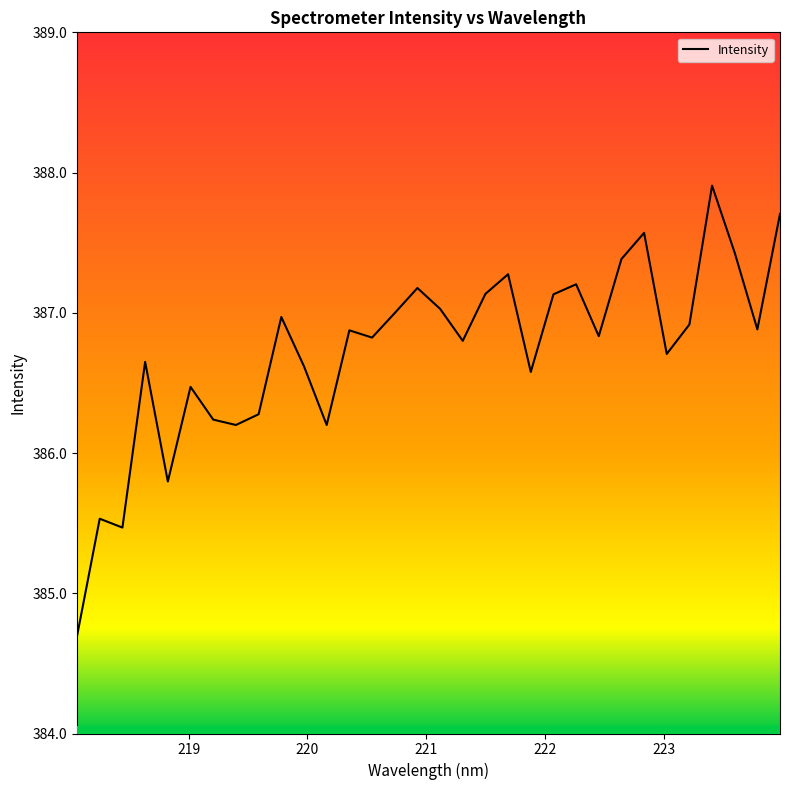

What is the difference between the second highest and second lowest values?

2.2